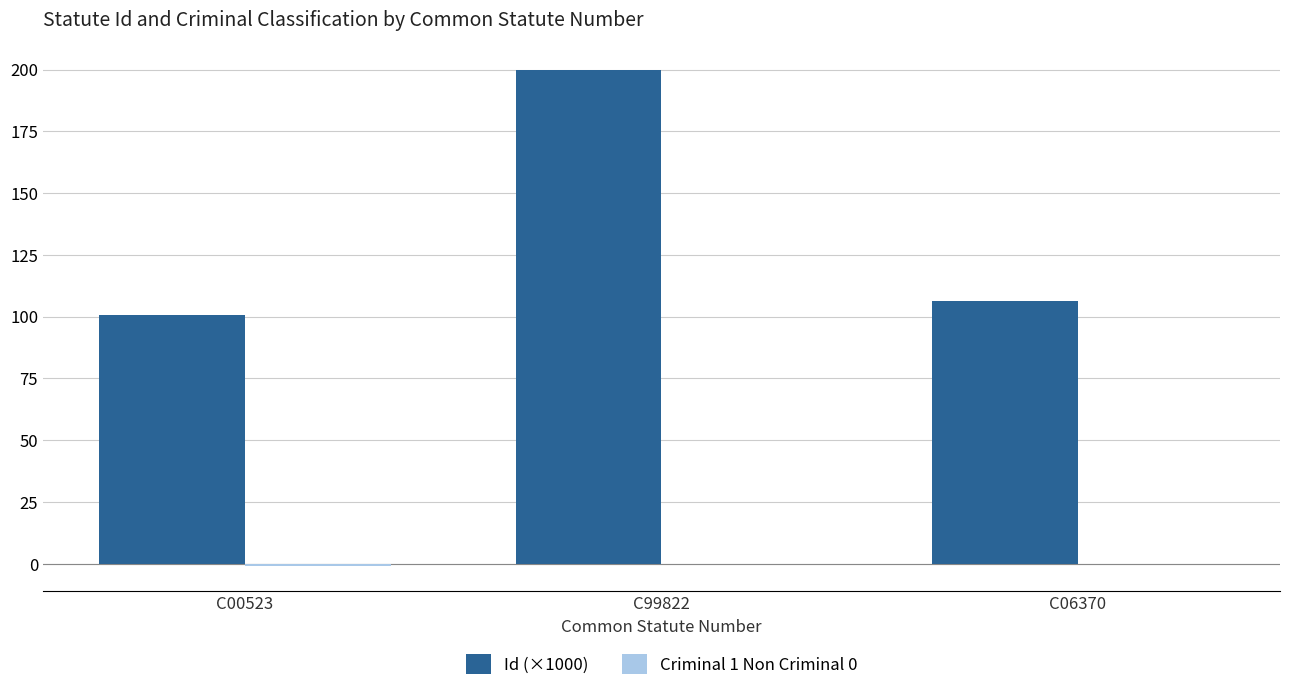

What value does the Id (×1000) series have at C99822?

199.8